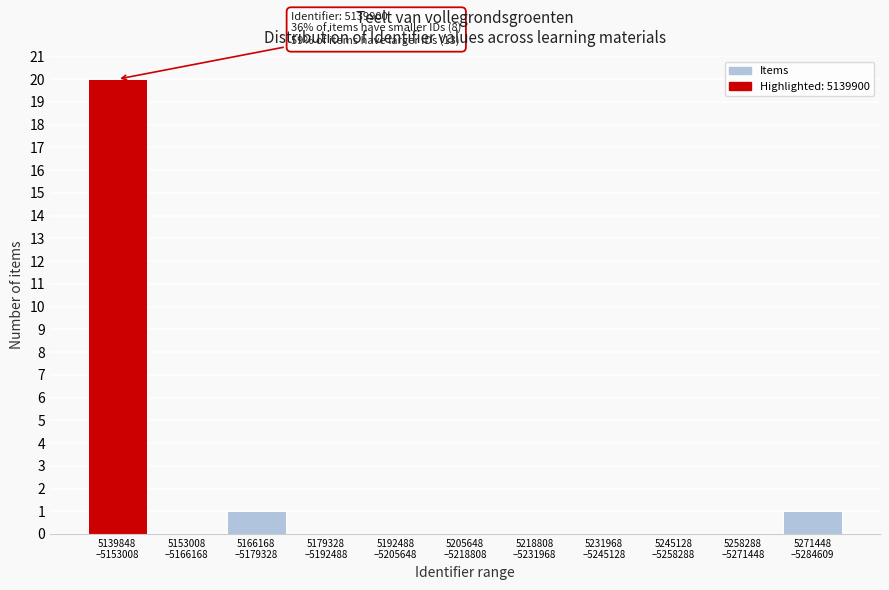

What is the sum of all values?

22